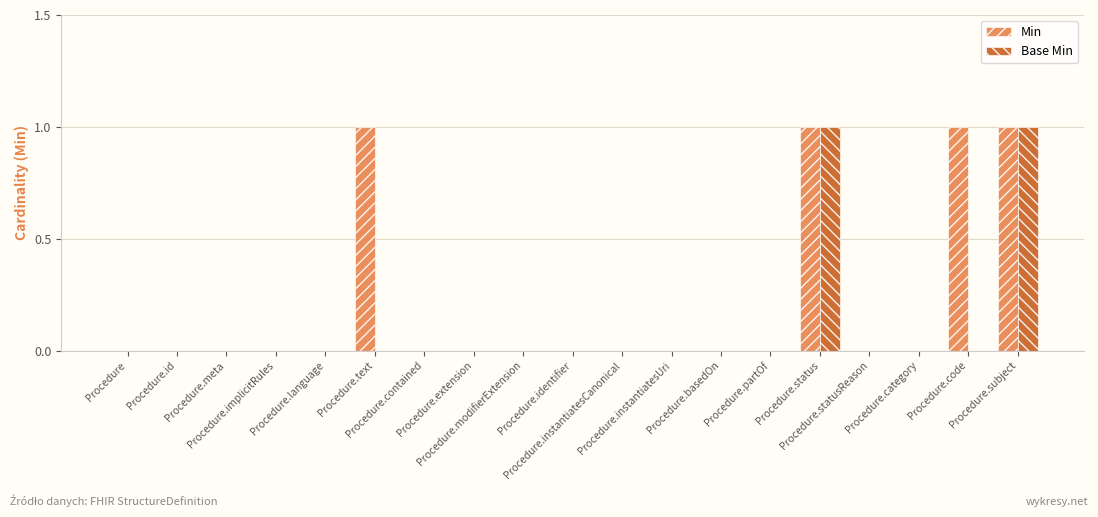

What is the sum of all Min values?

4